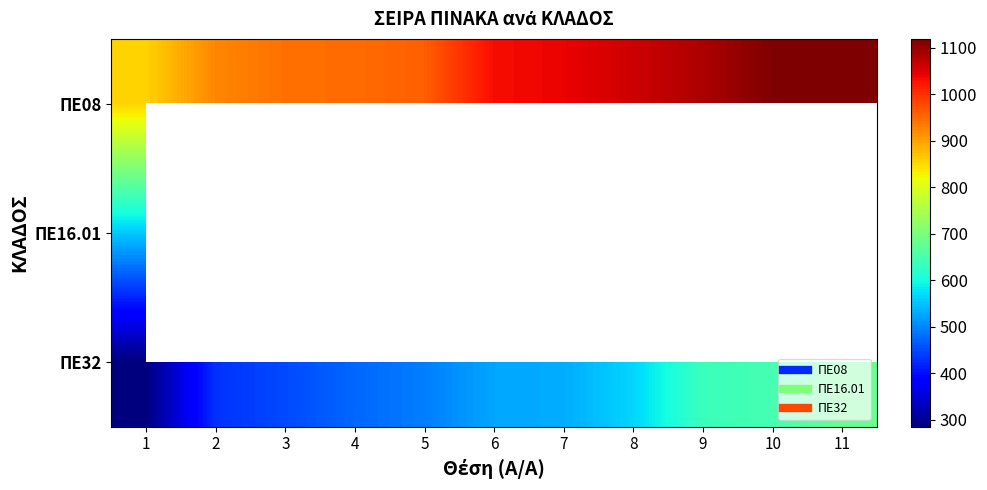

Between 11 and 2, which is larger?

11